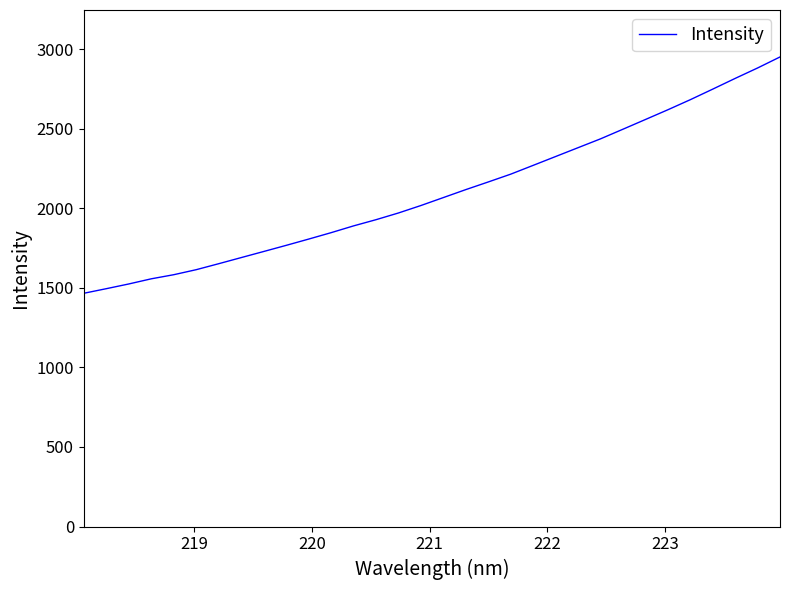

What is the minimum value shown in the chart?

1466.0